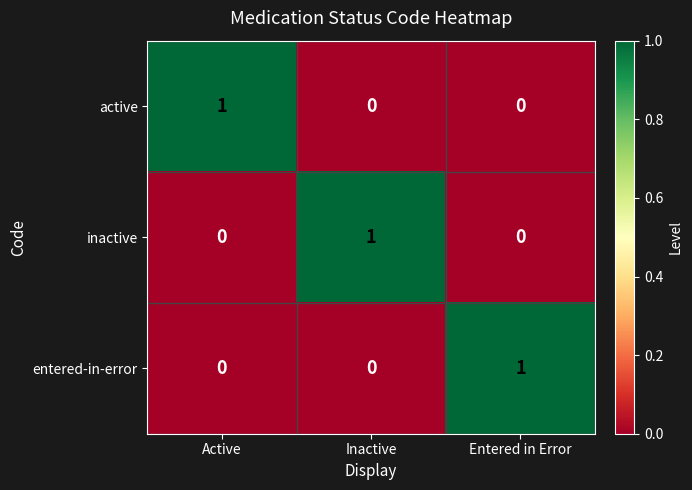

Is it true that inactive equals 1 at Inactive?

True